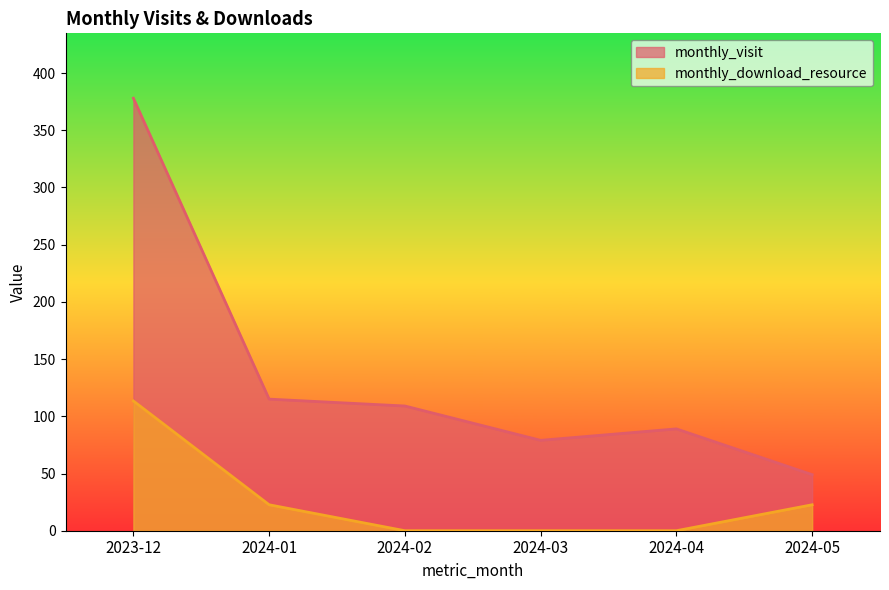

What position from the left is 2024-04?

5